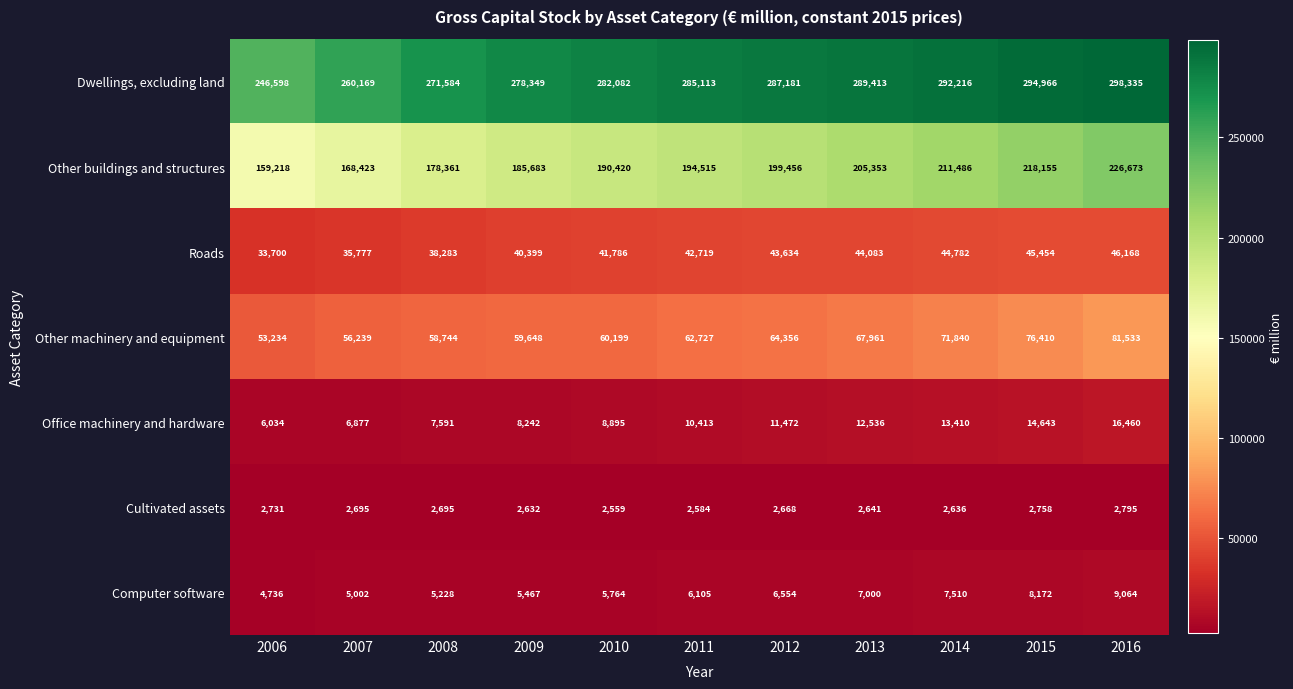

How many data points does each series have?

11